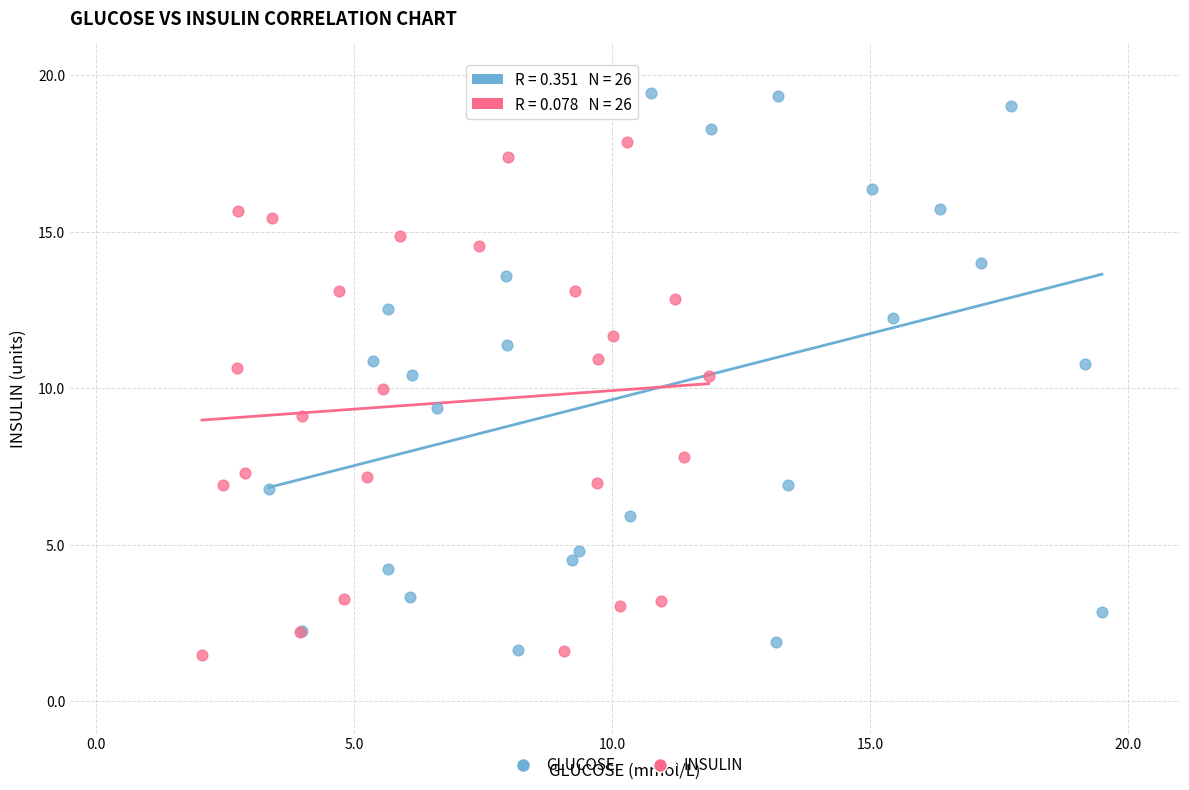

Which series reaches the maximum Y coordinate?

GLUCOSE